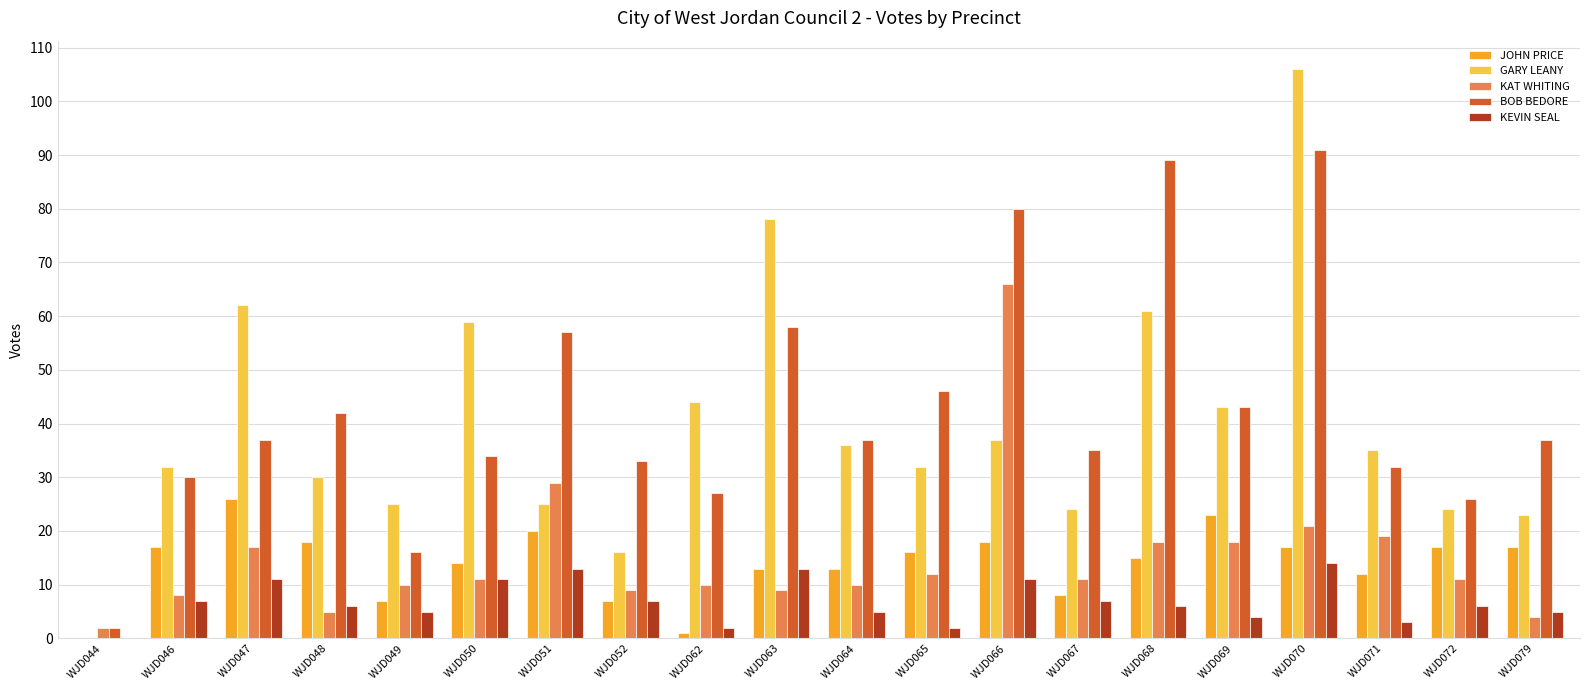

The value of BOB BEDORE at WJD069 is 43. True or false?

True